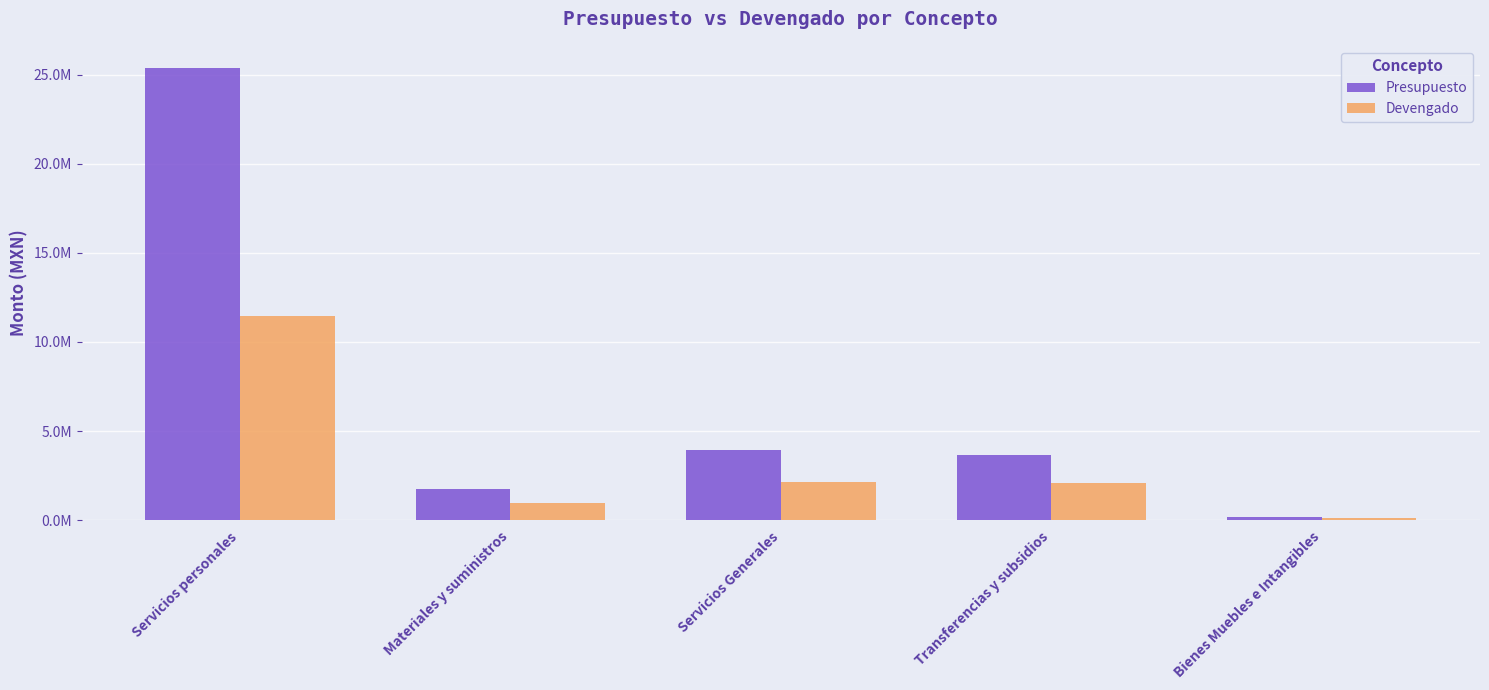

At which label is Presupuesto closest to 12772776?

Servicios Generales